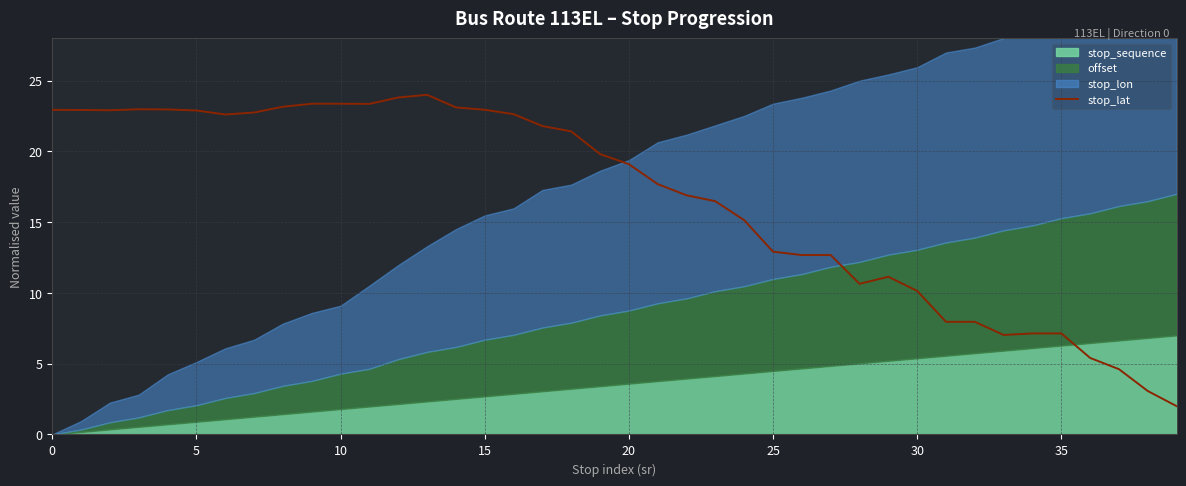

True or false: the data has more than 0 interior local peaks.

True